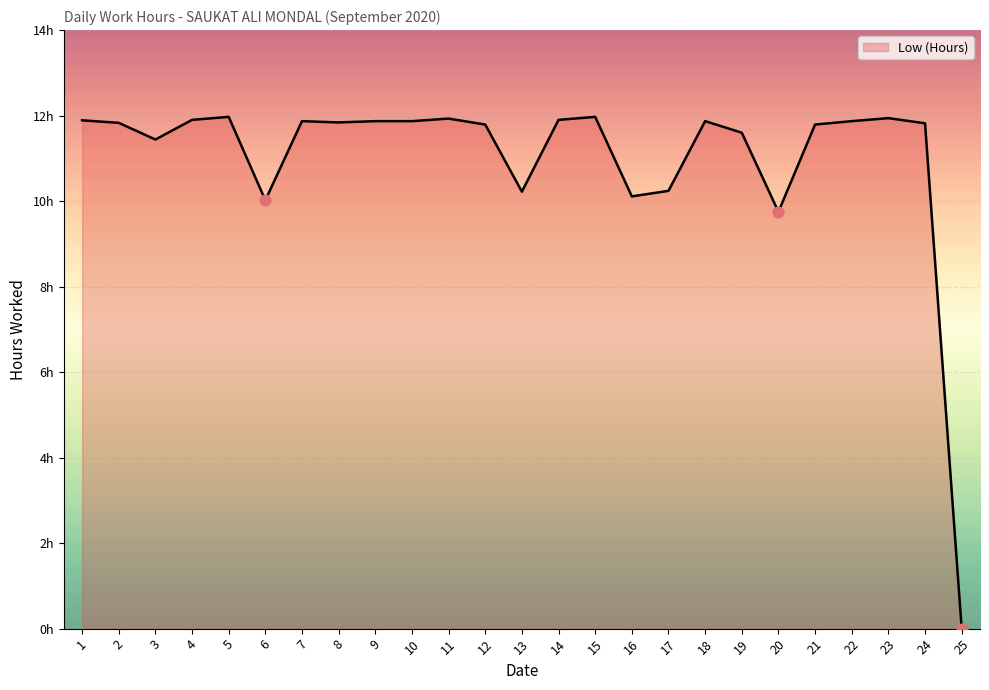

Does the chart have visible grid lines?

Yes